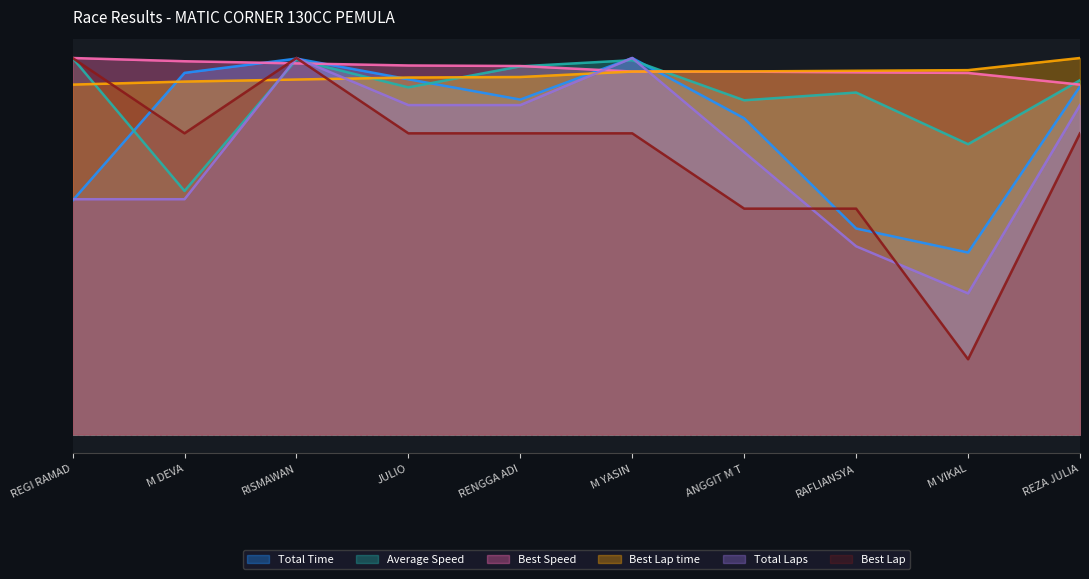

How many lines are shown in the chart?

6